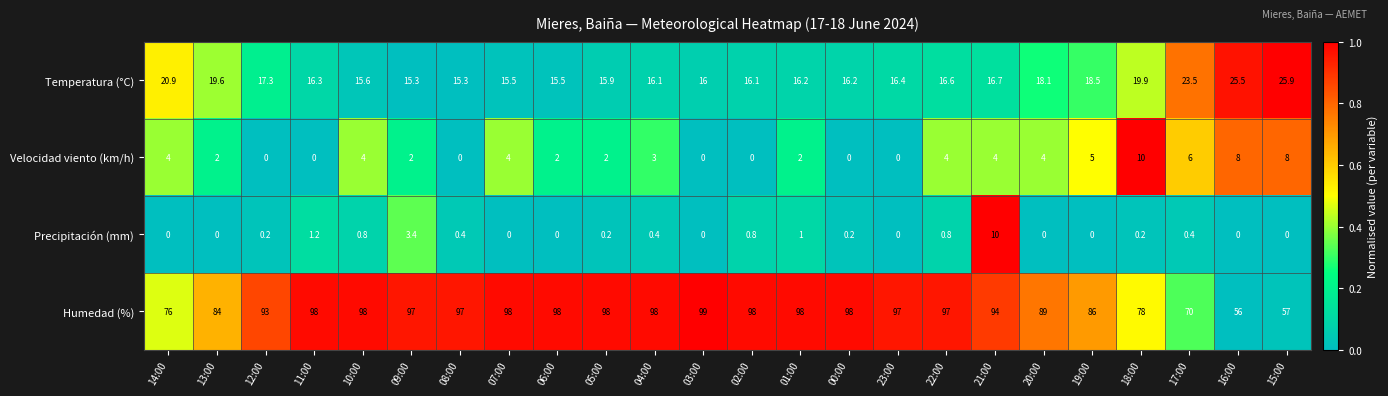

The value of Velocidad viento (km/h) at 19:00 is 5.0. True or false?

True